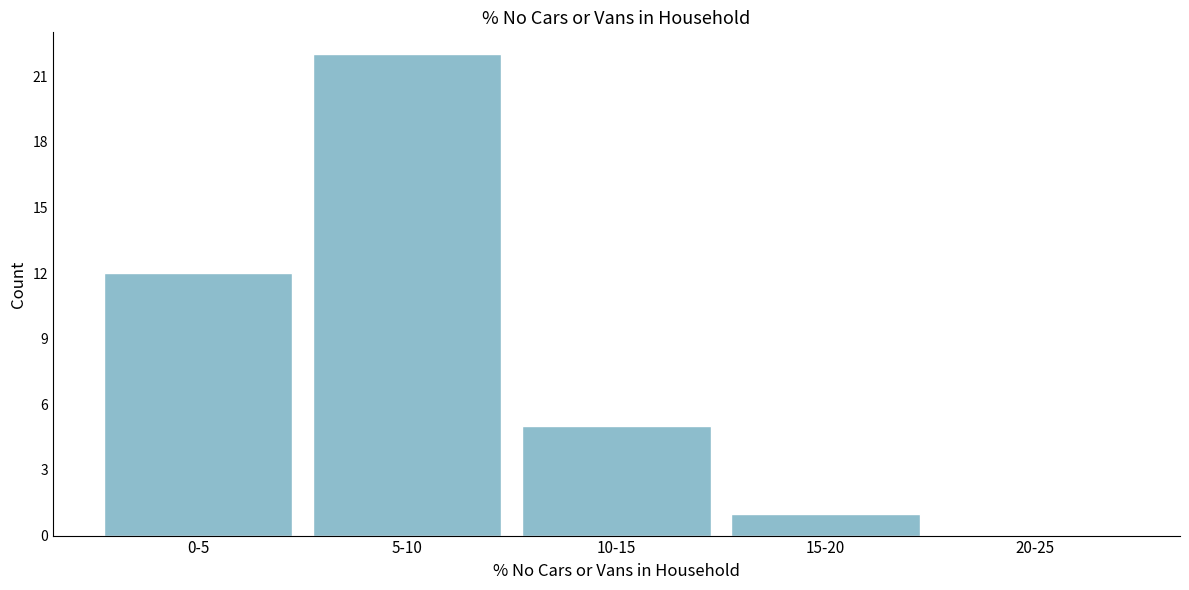

Reading left to right, list all the values displayed in this chart.

0-5=12	5-10=22	10-15=5	15-20=1	20-25=0